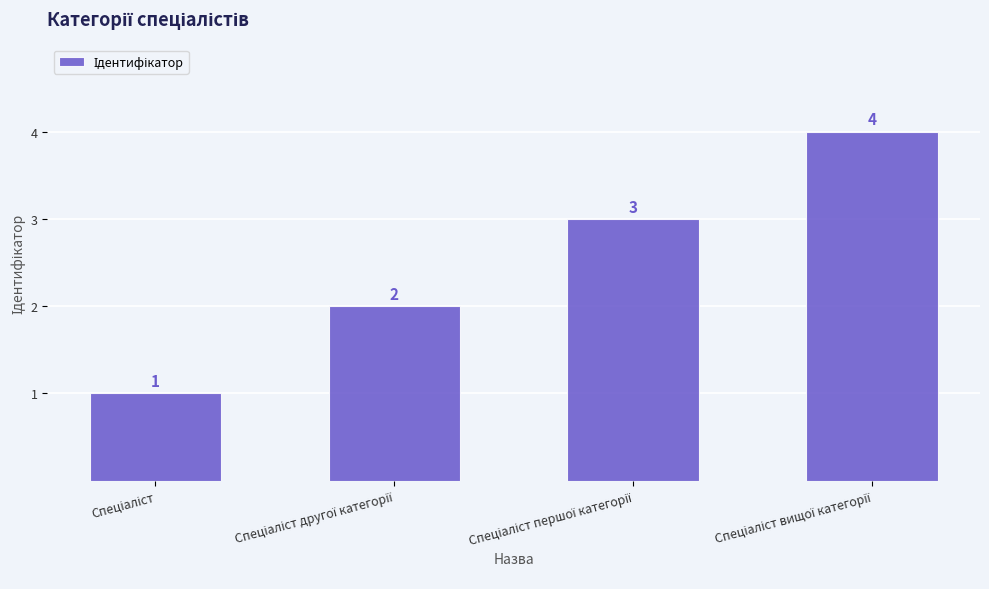

How many data points are less than 3?

2